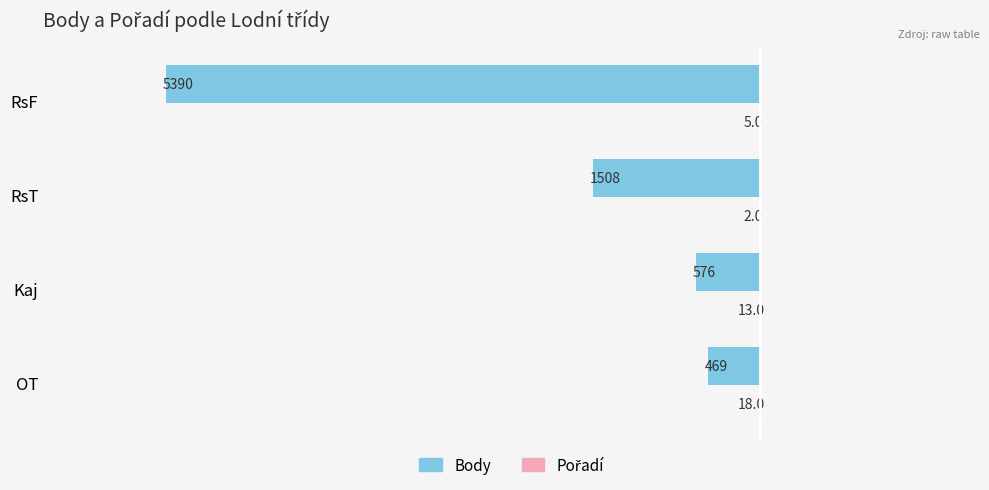

What value does the Body series have at RsF, to the nearest 50?

-5400